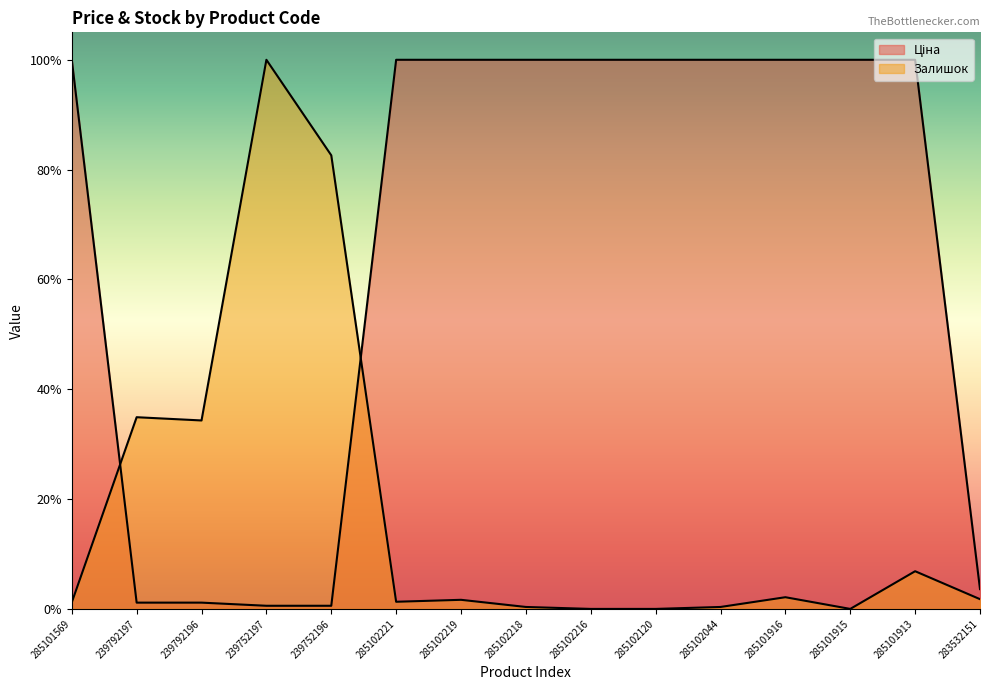

The Залишок series shows 0.0 at 285102219. True or false?

False